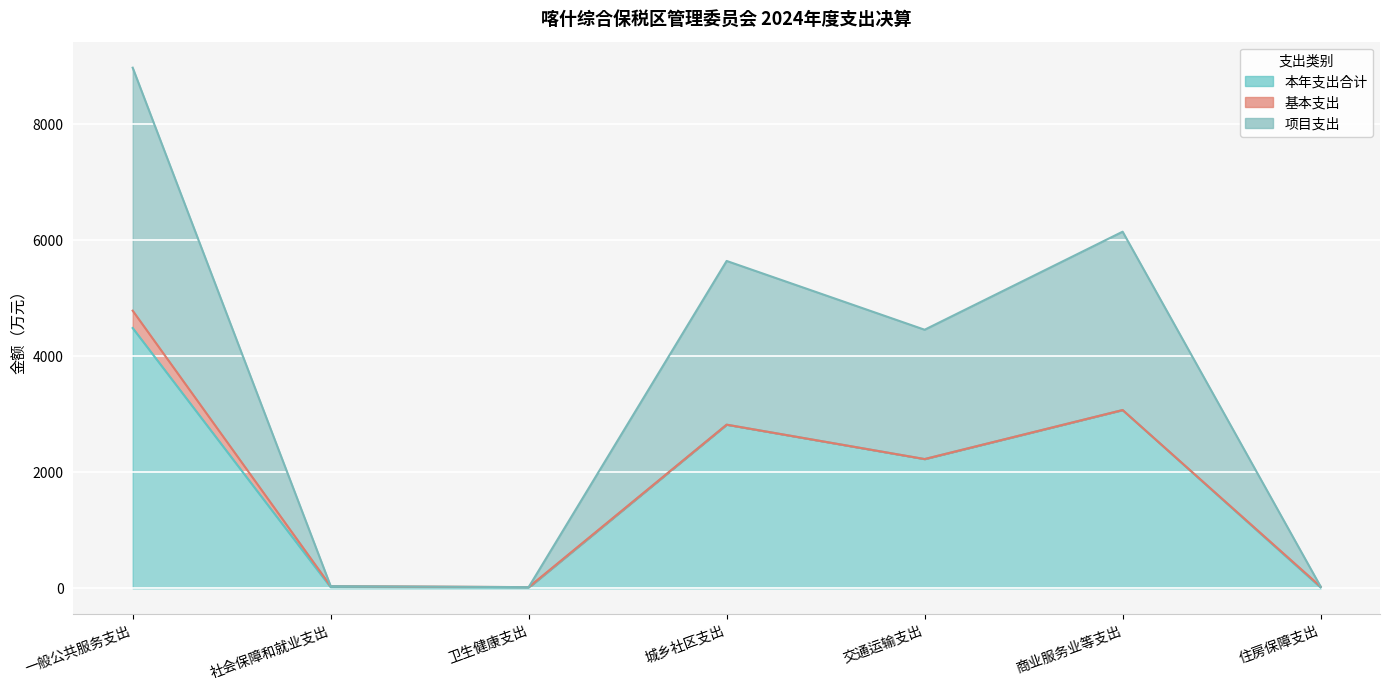

Where is 本年支出合计 nearest to the value 2247?

交通运输支出